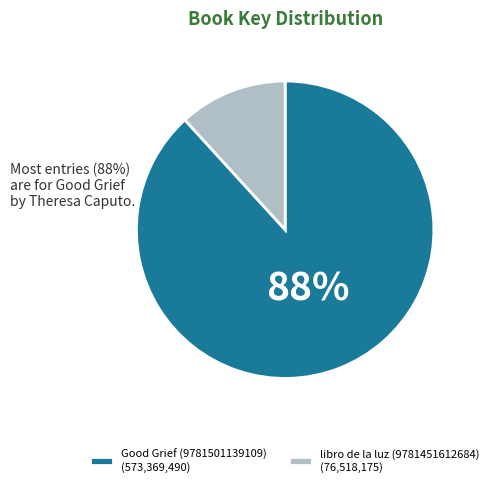

Rank the categories by value from highest to lowest.

Good Grief (9781501139109), libro de la luz (9781451612684)